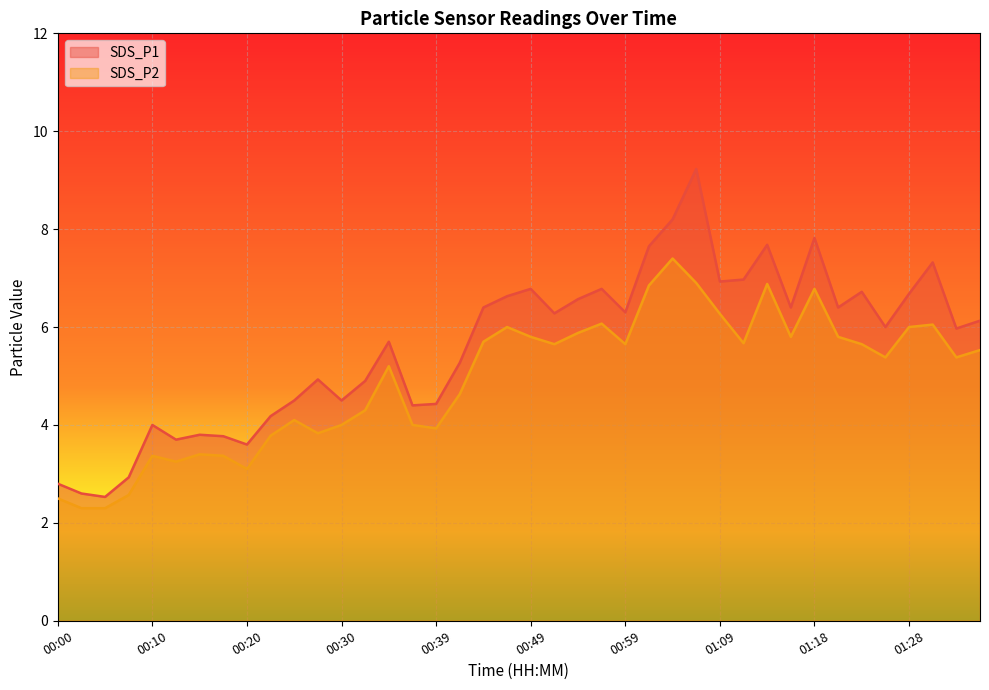

What is the total value across all series at 01:01?

14.5